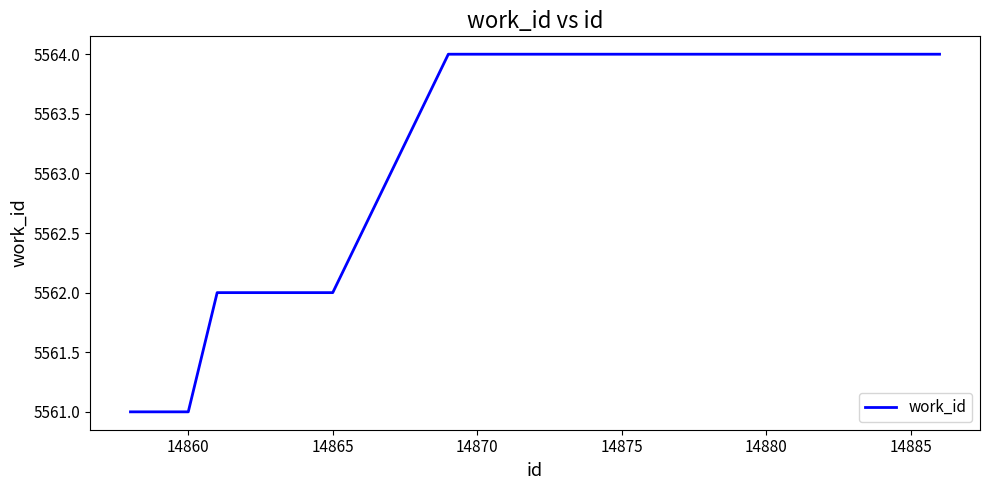

What is the maximum value shown in the chart?

5564